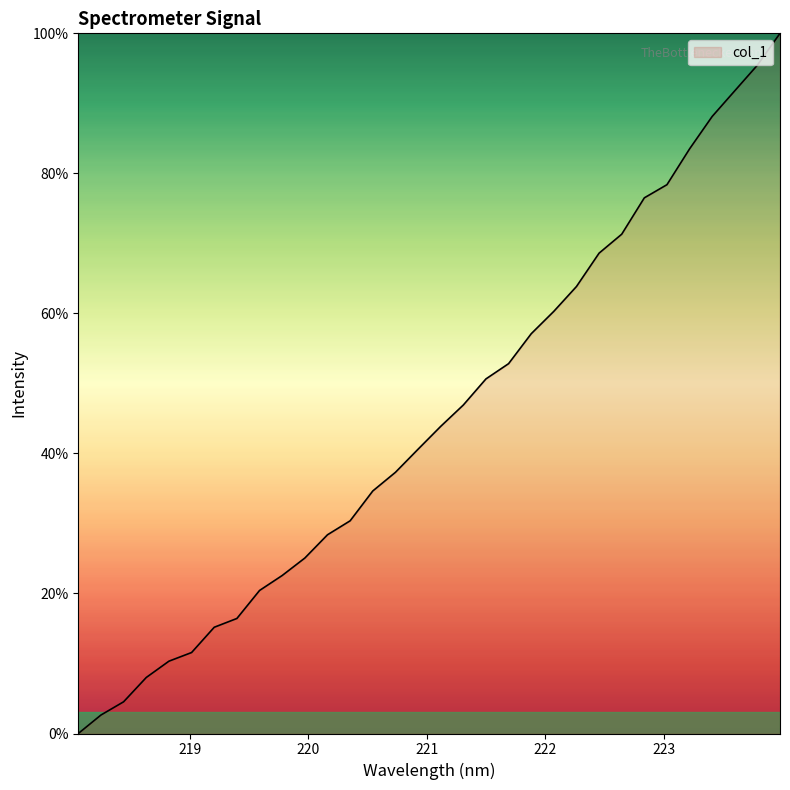

What is the greatest value displayed?

100.0